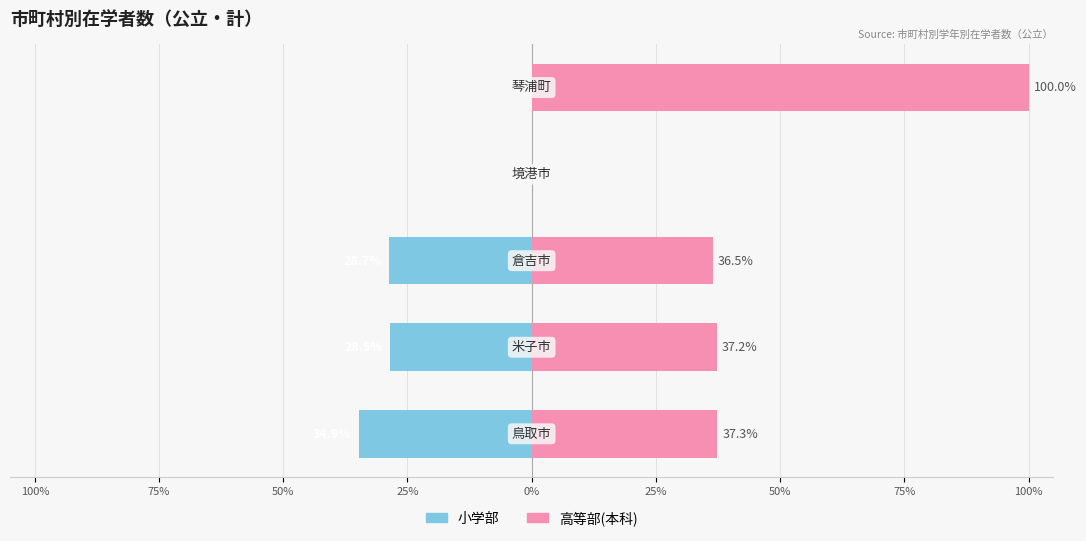

What is the spread (max minus min) of values at 0%?

100.0